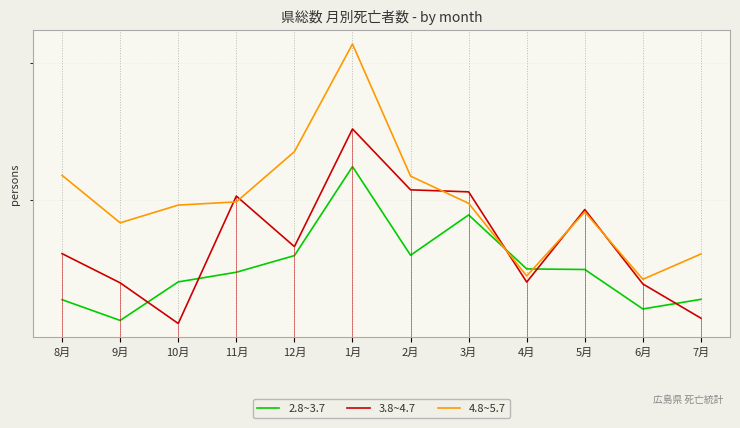

What is the greatest value displayed?

4166